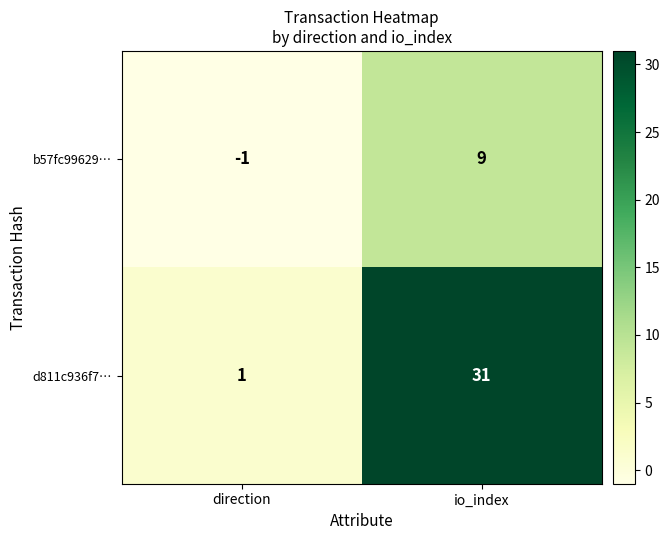

Count the number of categories in the chart.

2